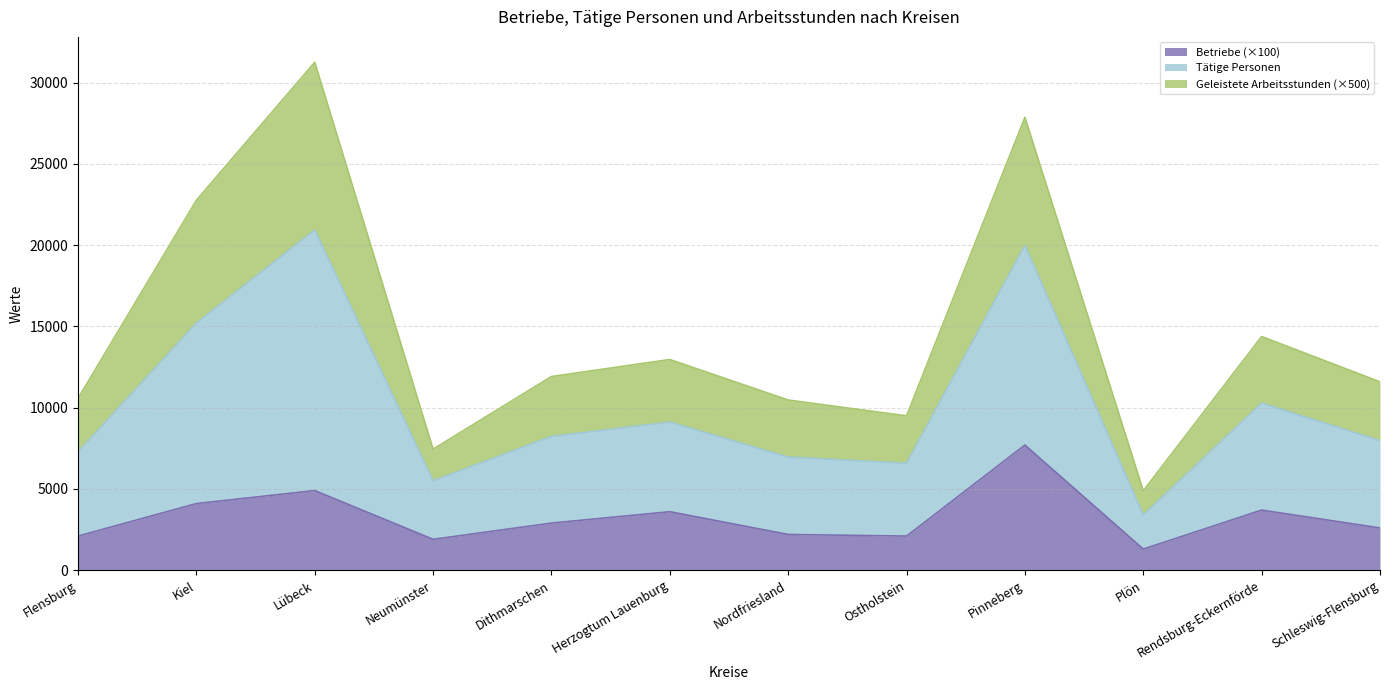

What is the total value across all series at Schleswig-Flensburg?

11587.6